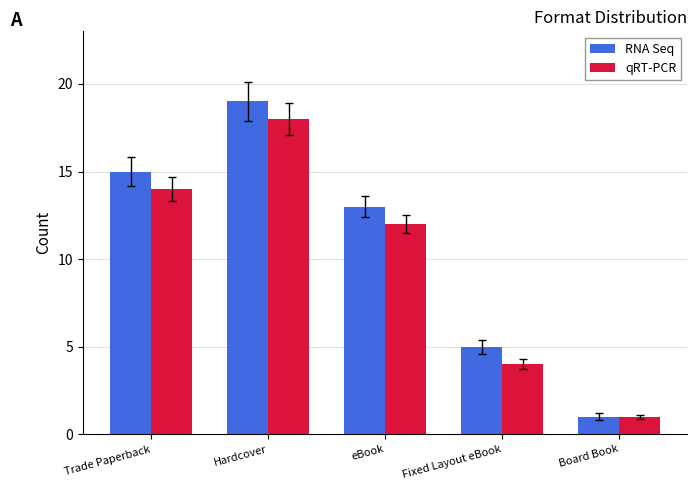

What is the total value across all series at eBook?

25